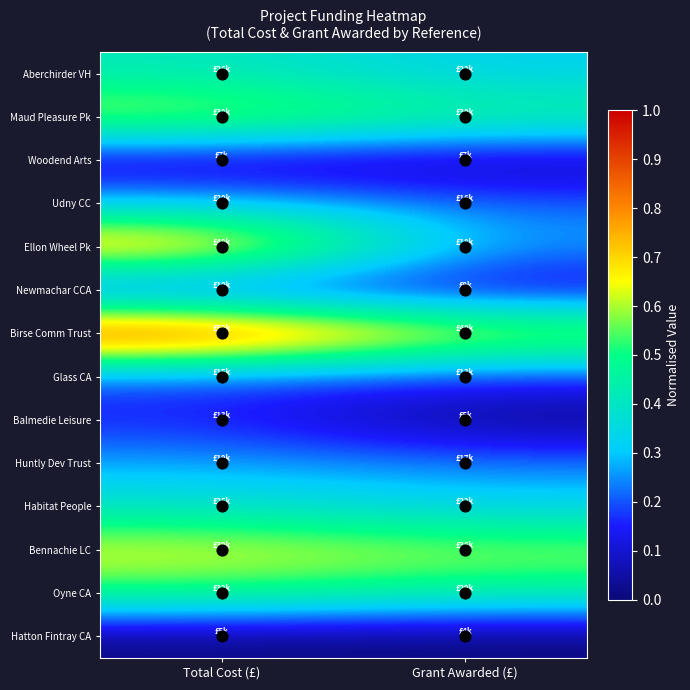

At how many categories does at least one series exceed 0?

2